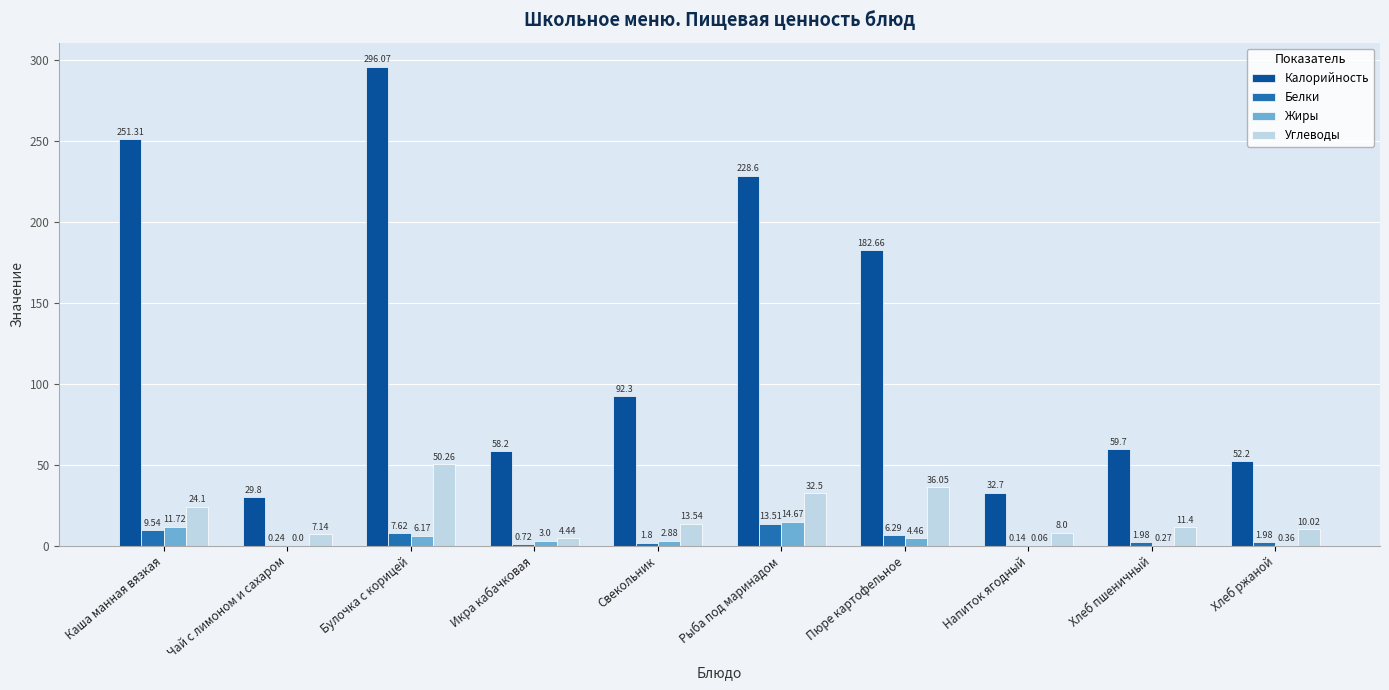

What is the sum of the Жиры values at Пюре картофельное and Рыба под маринадом?

19.1